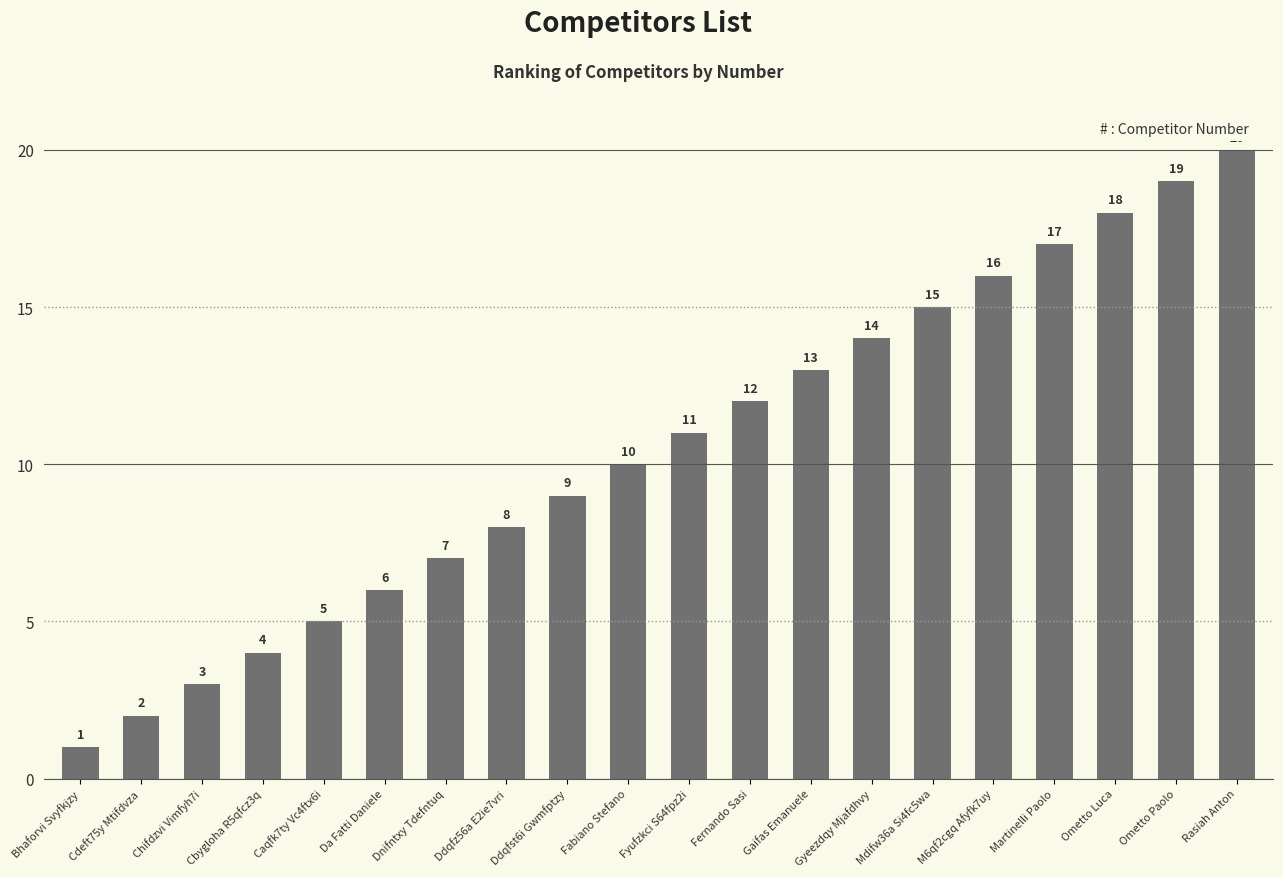

Count the number of data series in this chart.

1